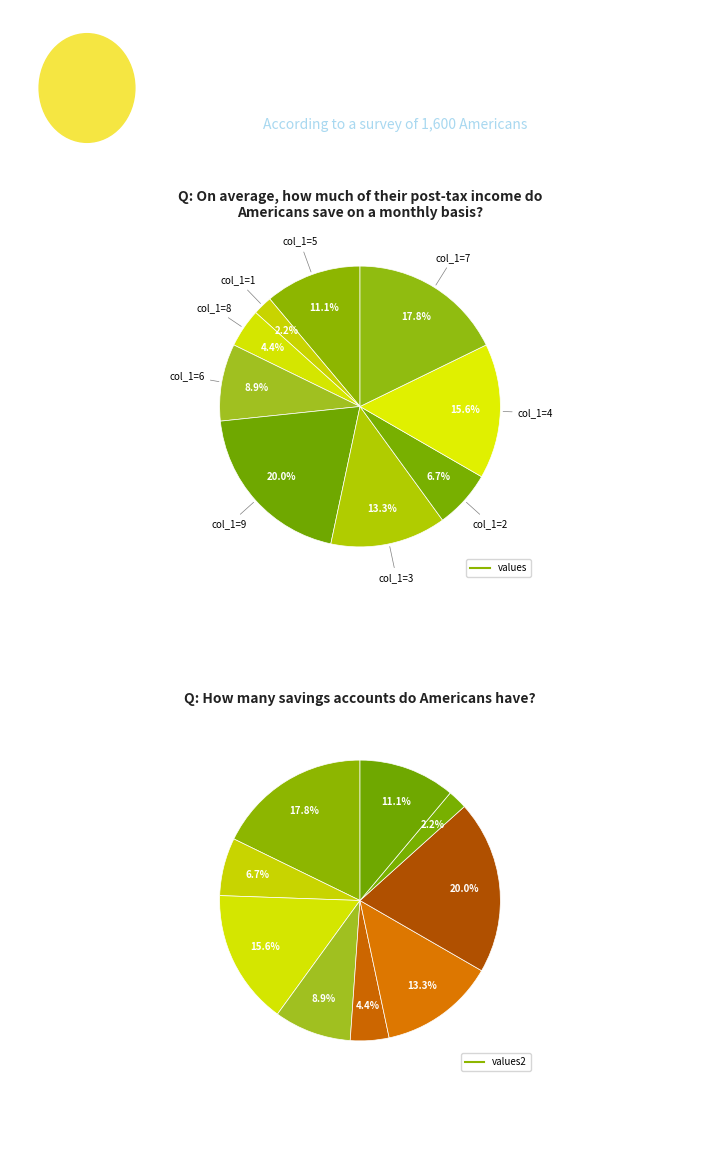

Which category has the biggest portion of the pie?

9